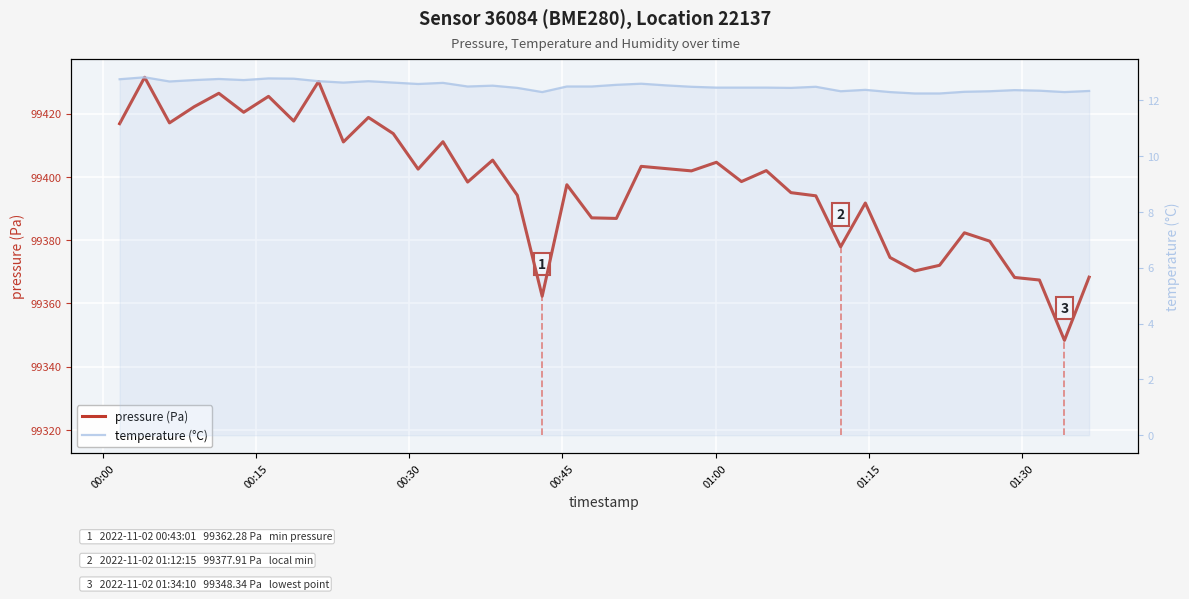

Which series has the largest range (max minus min)?

pressure (Pa)